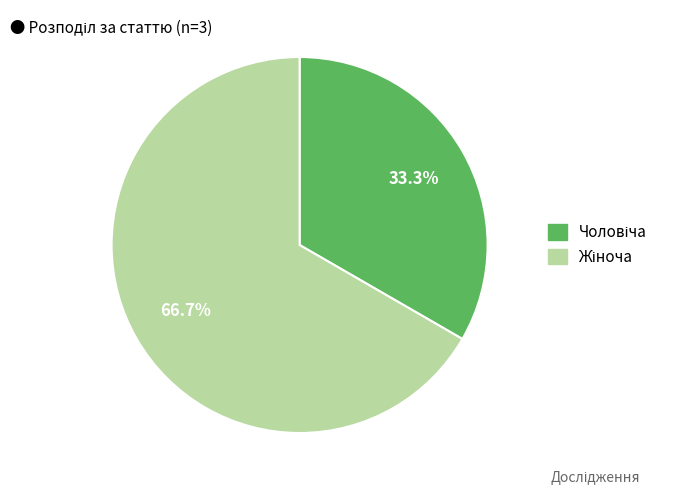

Does any single category account for the majority?

Yes